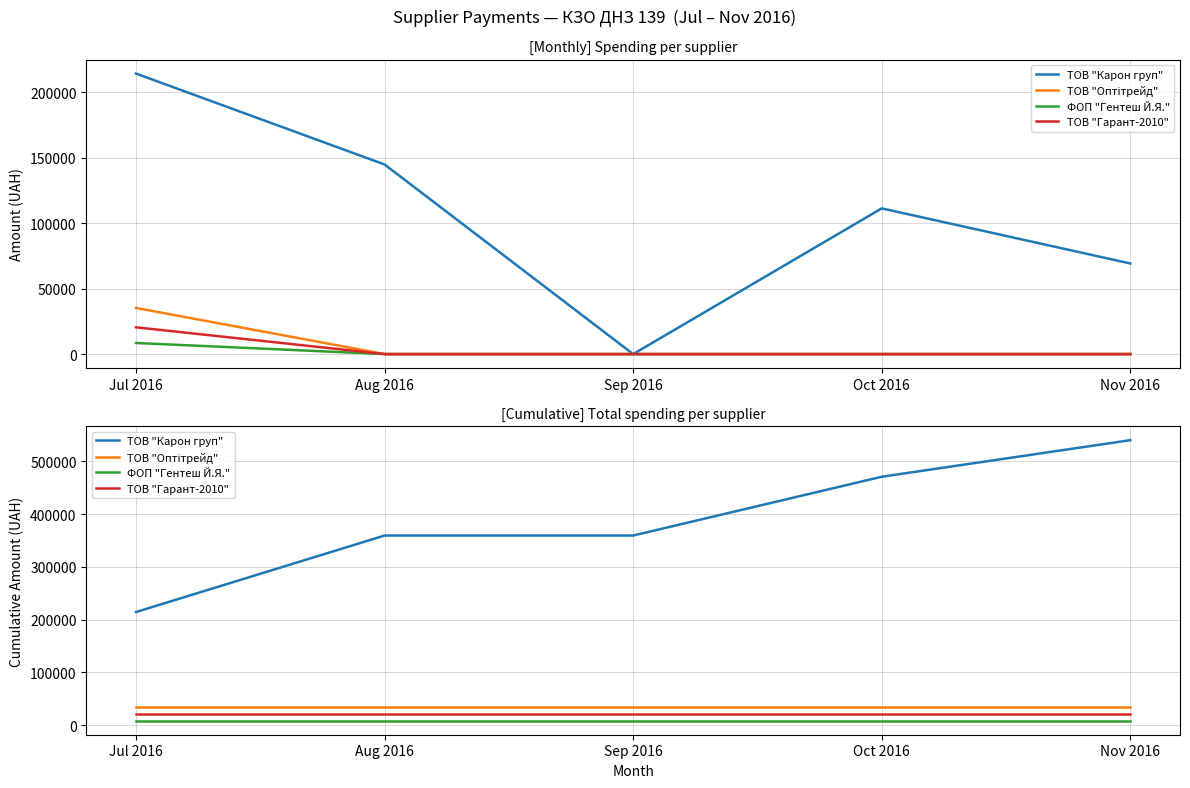

At which label is ТОВ "Оптітрейд" closest to 35239?

Jul 2016